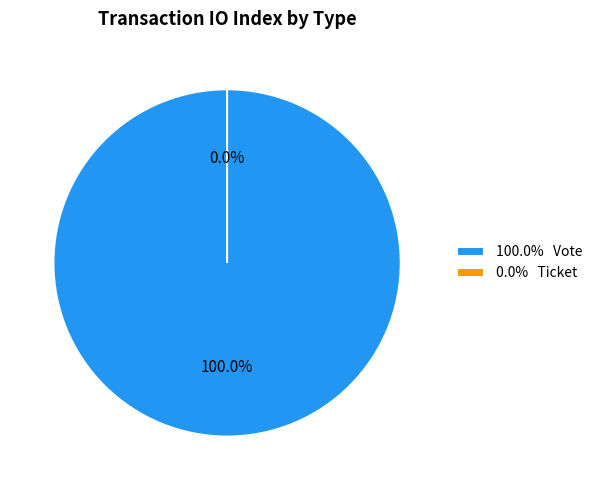

How much of the chart is everything except Ticket?

100.0%